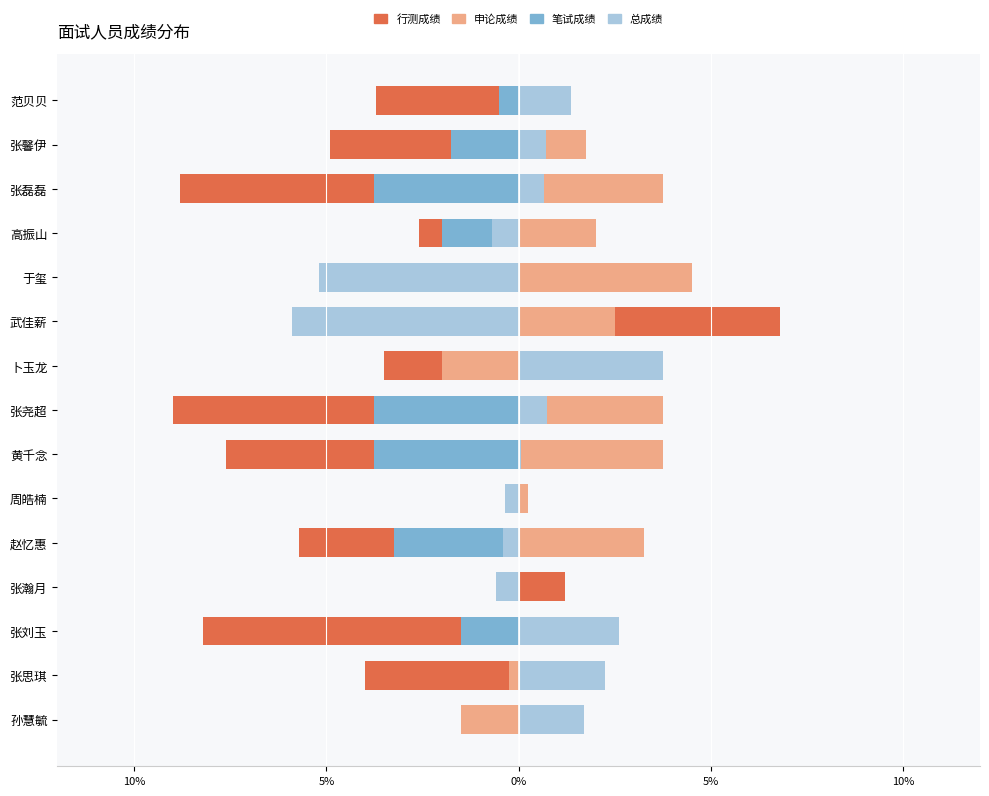

How many data points in 申论成绩(右) are above -1?

6